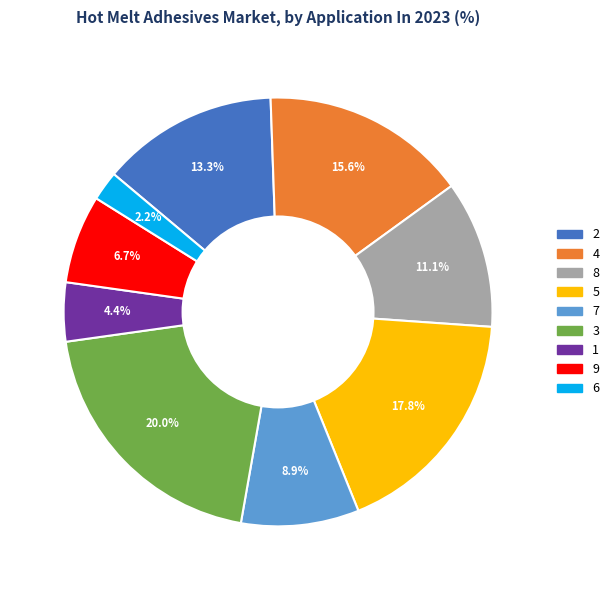

Between 6 and 2, which is larger?

2